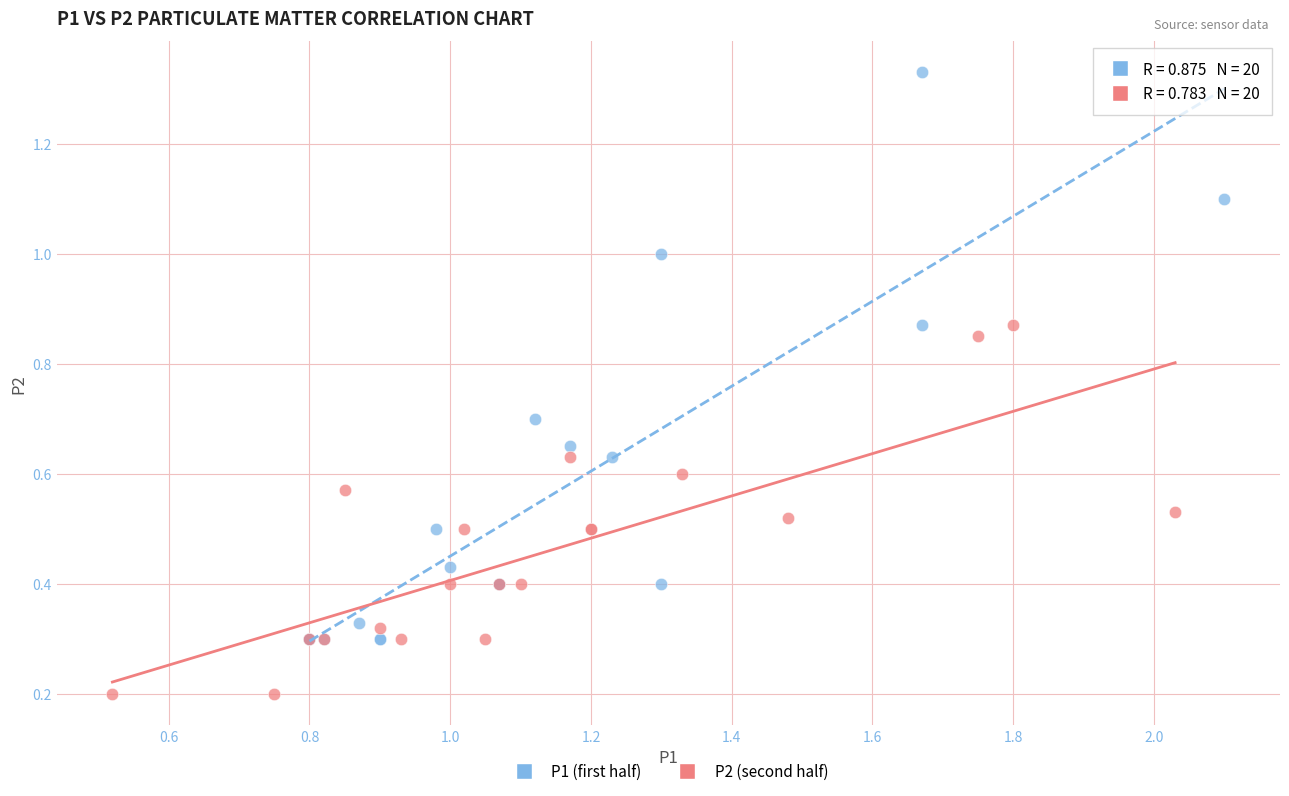

Which series contains the highest Y value?

P1 (first half)